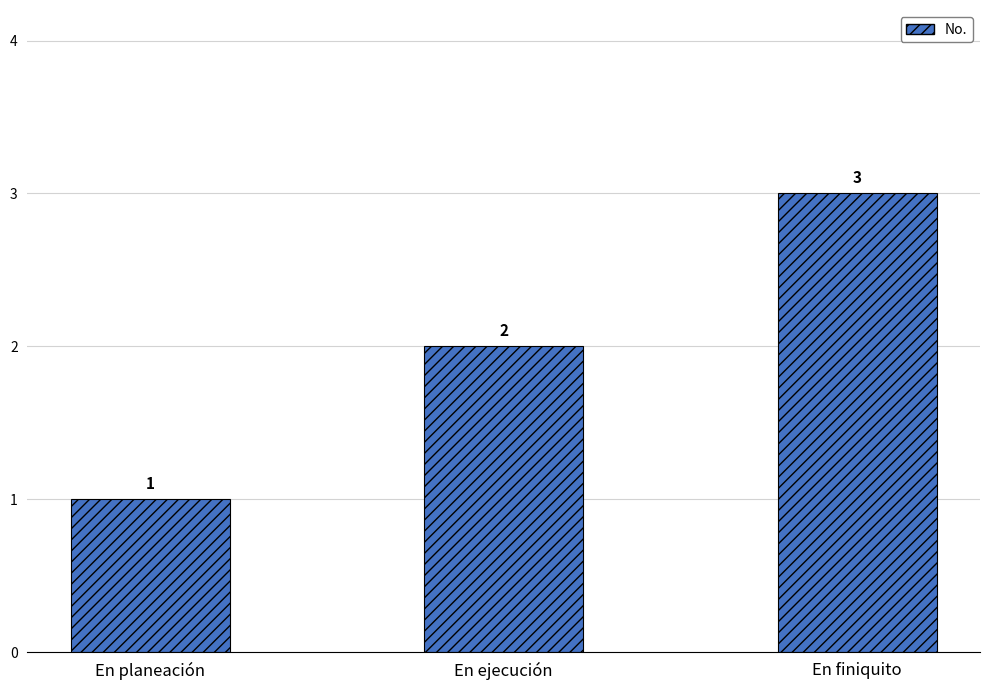

At which category does the chart reach its peak across all series?

En finiquito